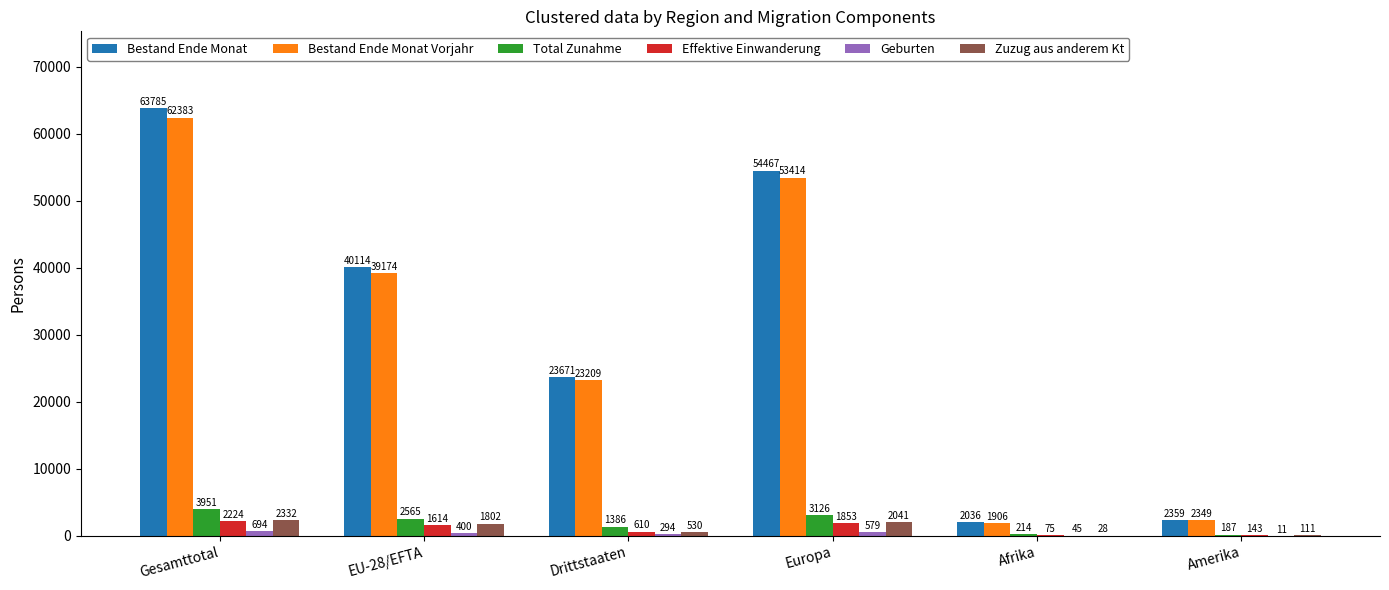

Are the bars grouped side by side (vs. stacked)?

Yes